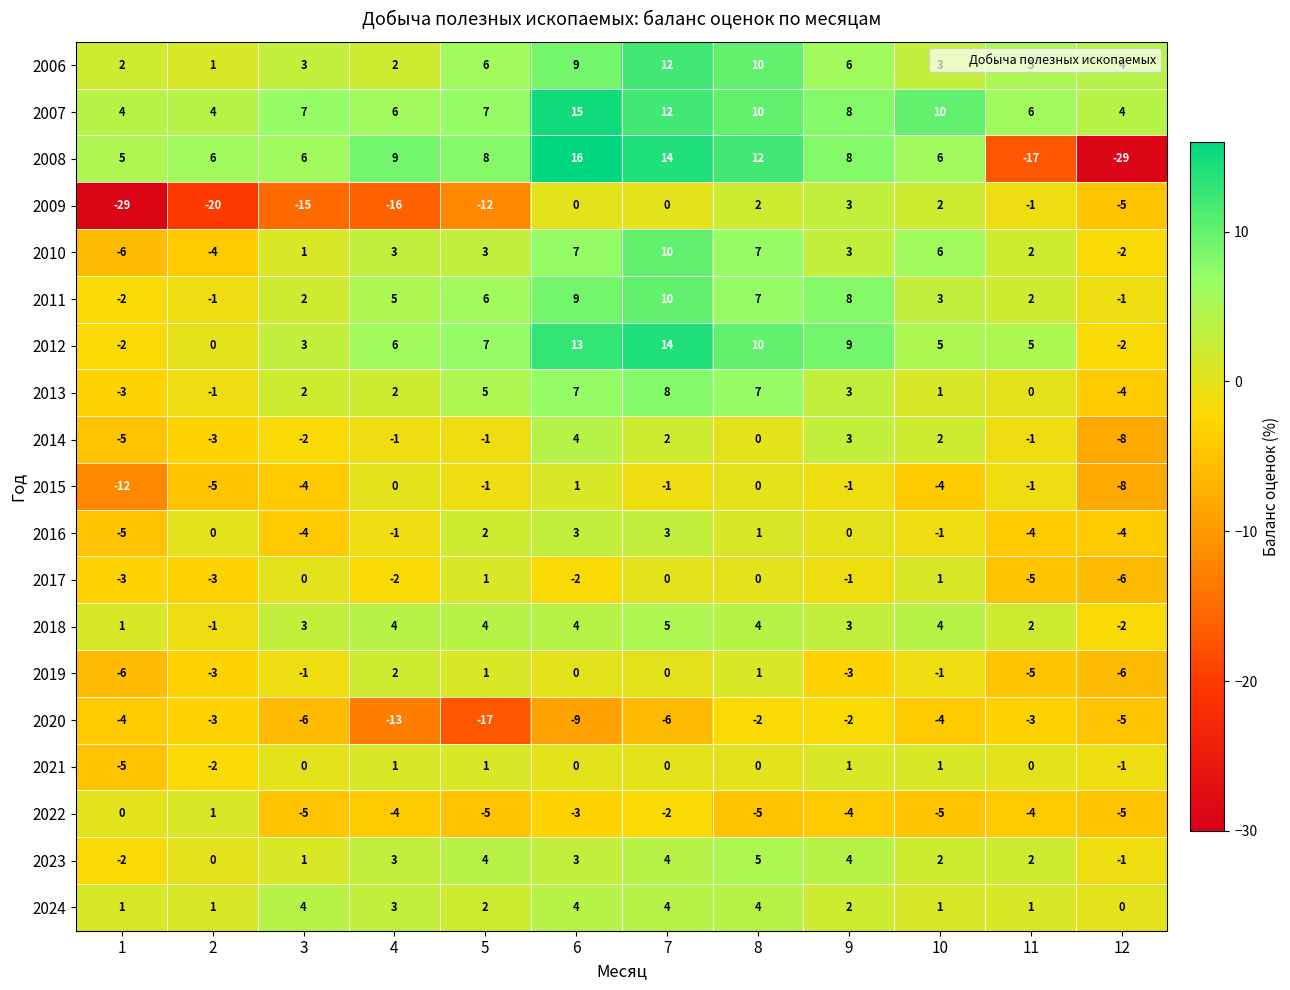

At which label is 2022 closest to -2?

7